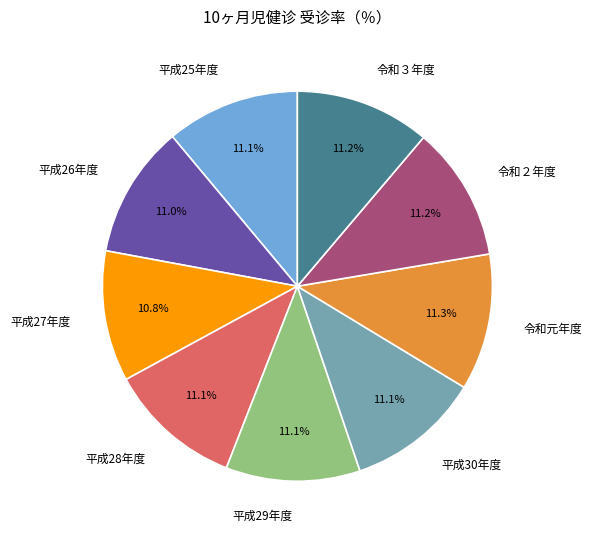

What portion of the pie excludes 平成30年度?

88.9%